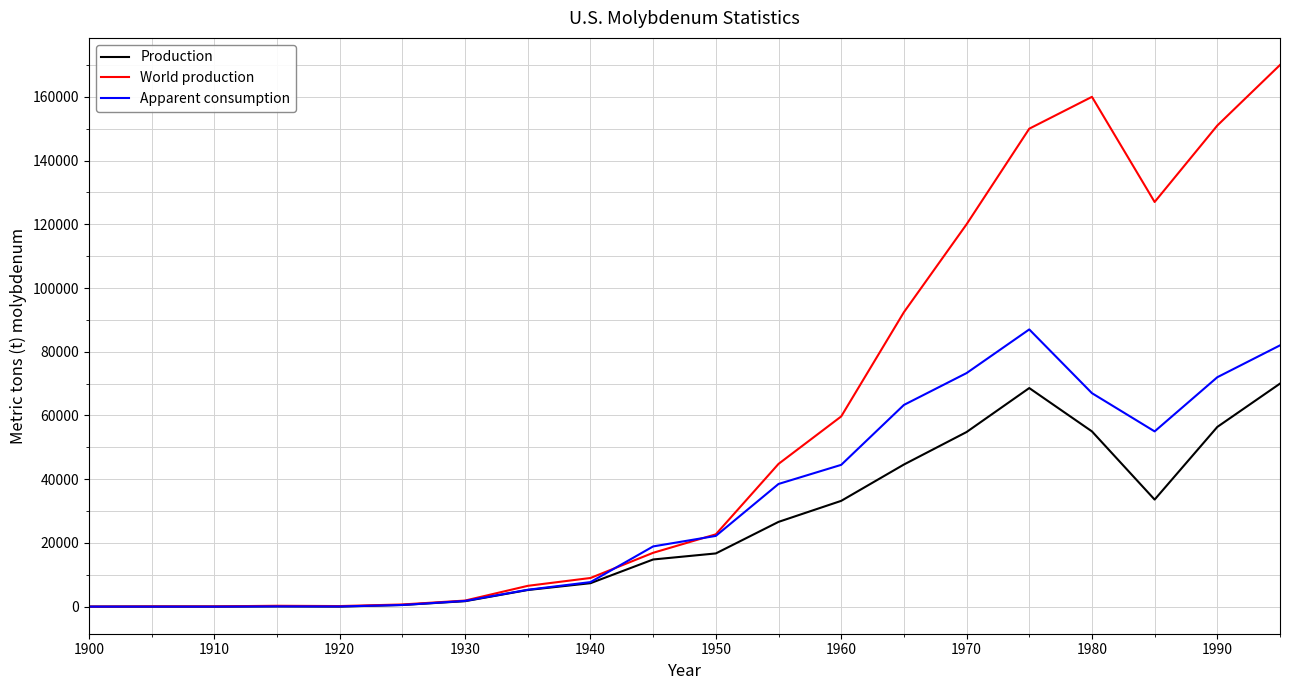

What is the sum of all Apparent consumption values?

639164.0